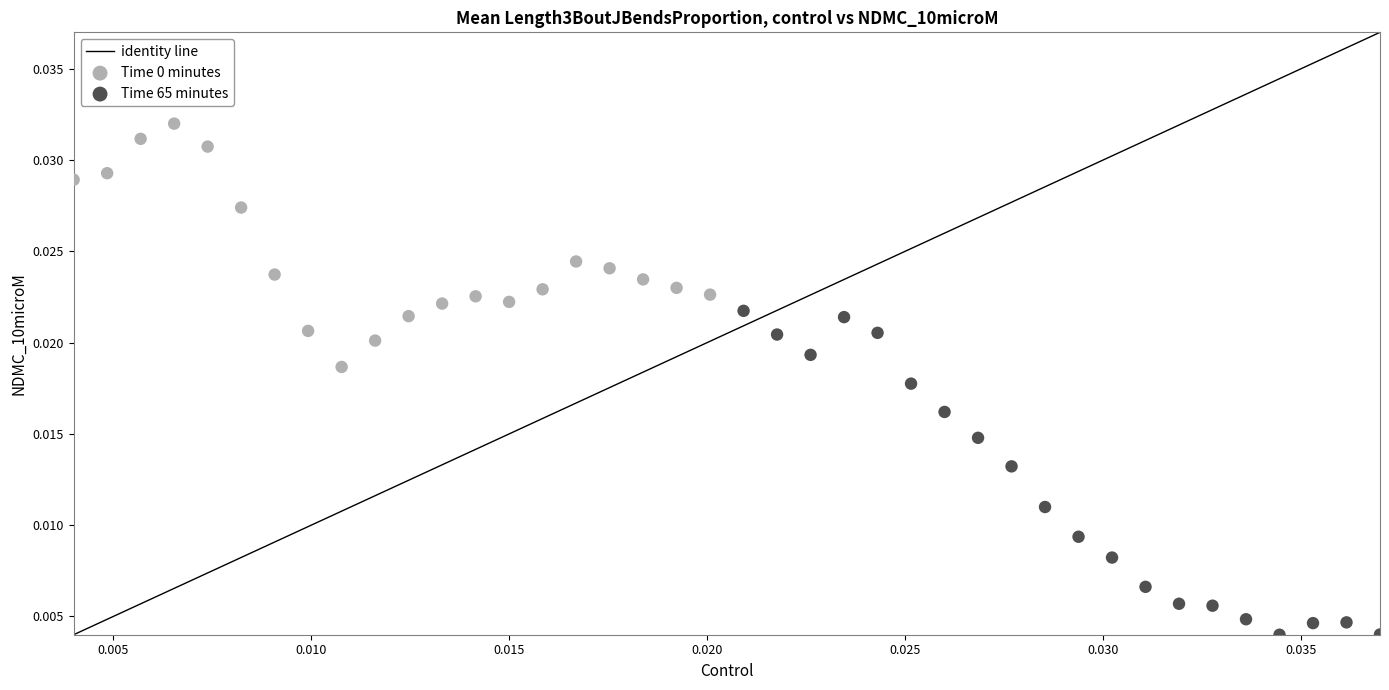

Which series has the largest Y range (max minus min)?

Time 65 minutes